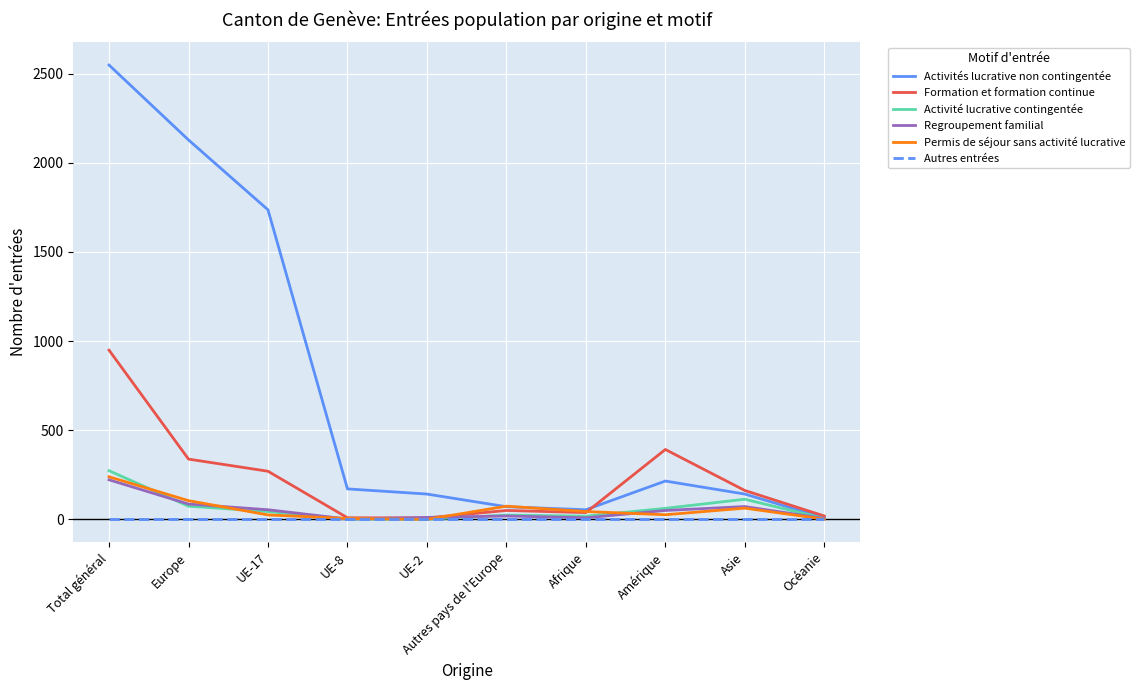

At which category is the sum across all series the highest?

Total général